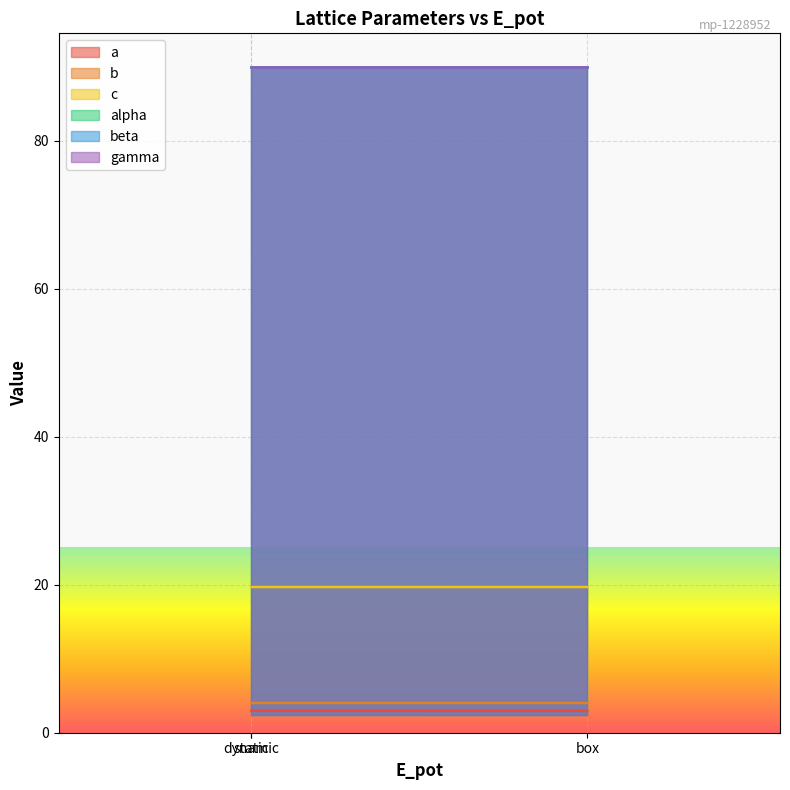

The value of a at box is 1.8. True or false?

False